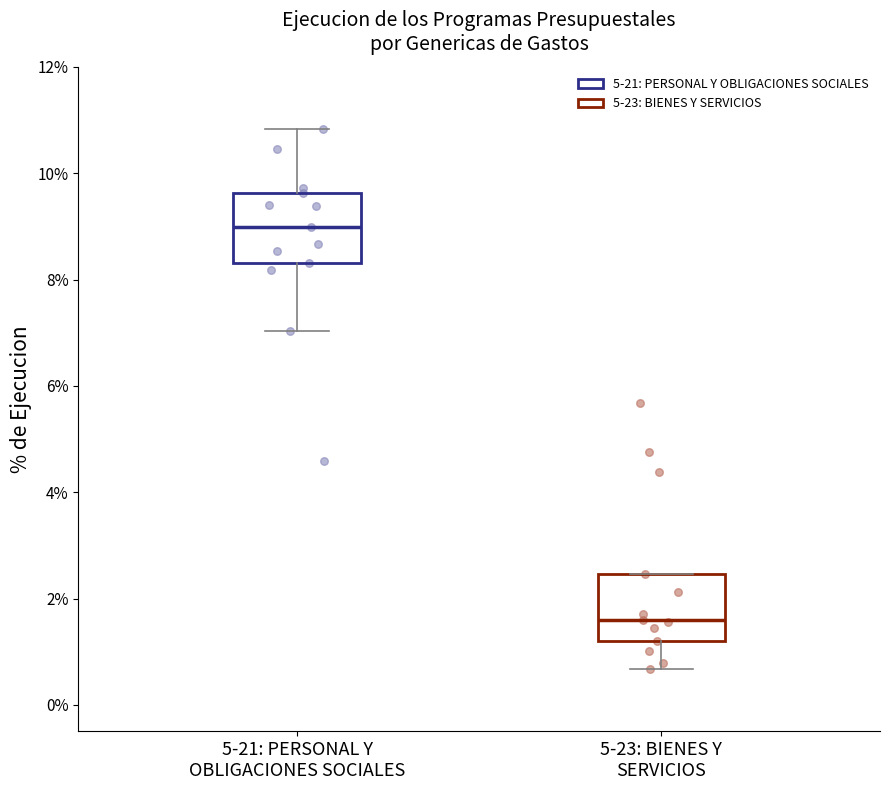

Where is the lower edge of the box for 5-21: PERSONAL Y OBLIGACIONES SOCIALES on the y-axis? The values are not printed on the chart, so give them approximately, as read against the axis.

8.4